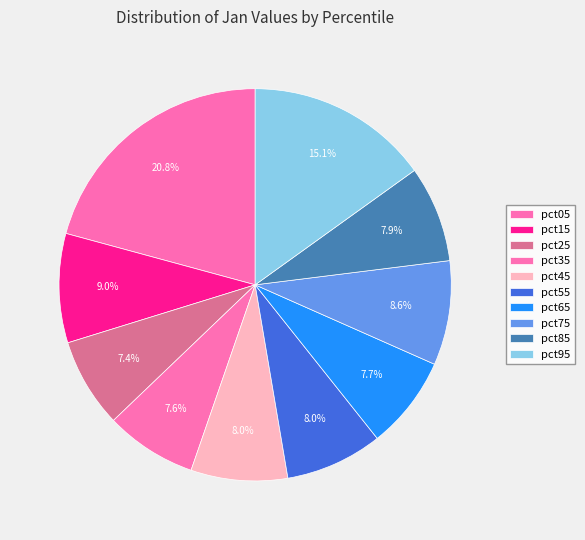

To the nearest percent, what is the combined percentage of pct85 and pct45?

16%